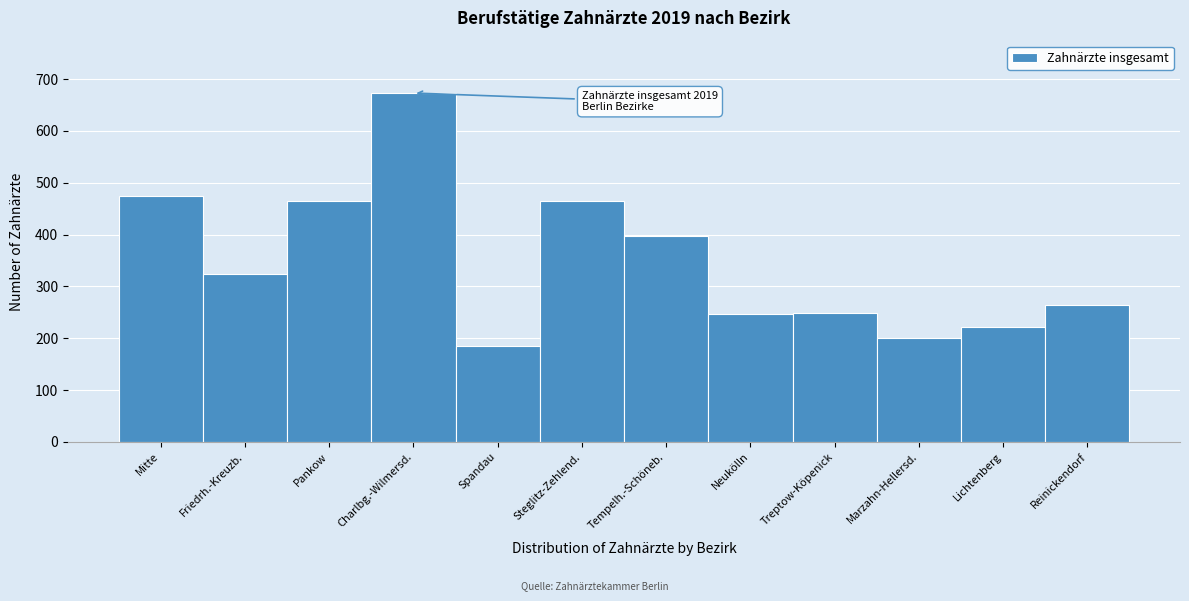

What is the difference between the values at Charlbg.-Wilmersd. and Neukölln?

427